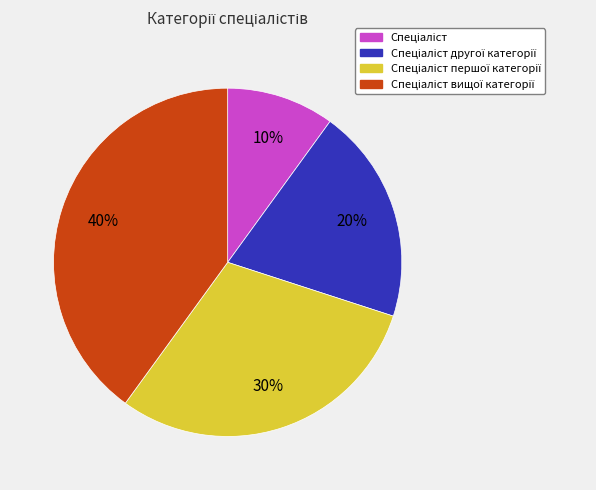

To the nearest percent, what is the difference between the largest and smallest slice percentages?

30%